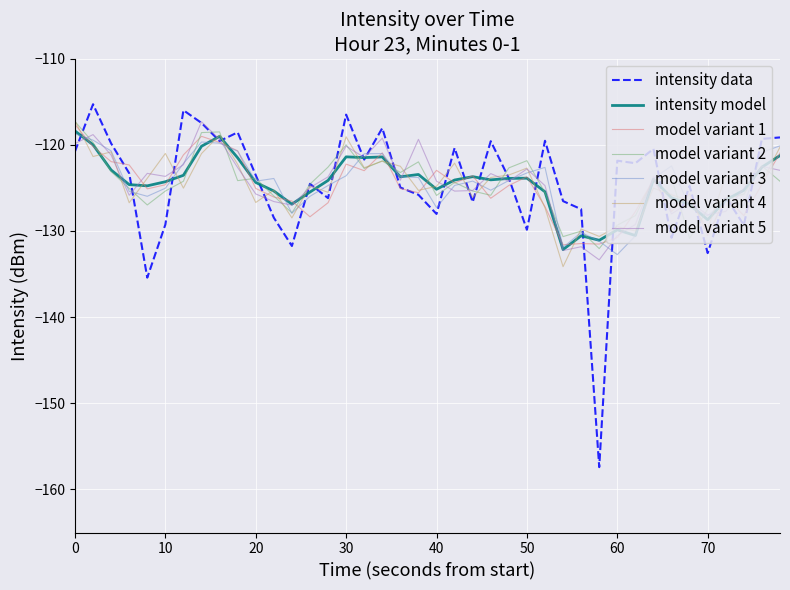

What is the lowest value of the model variant 4 series?

-134.2